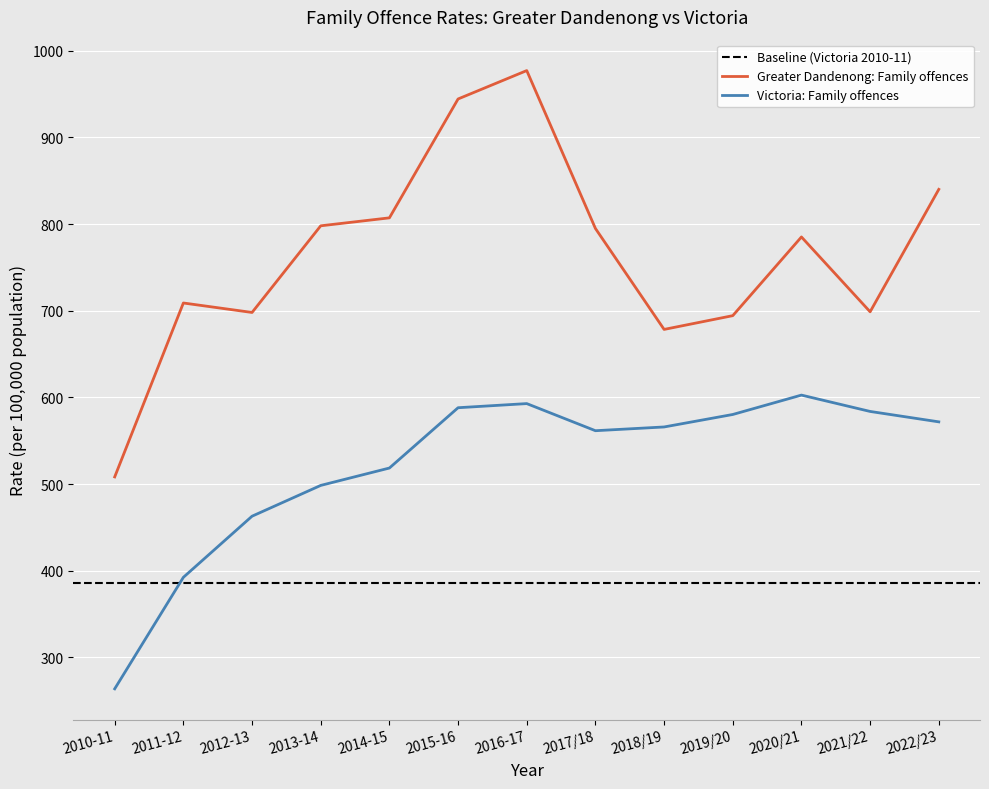

Which category has the lowest value in the Greater Dandenong: Family offences series?

2010-11